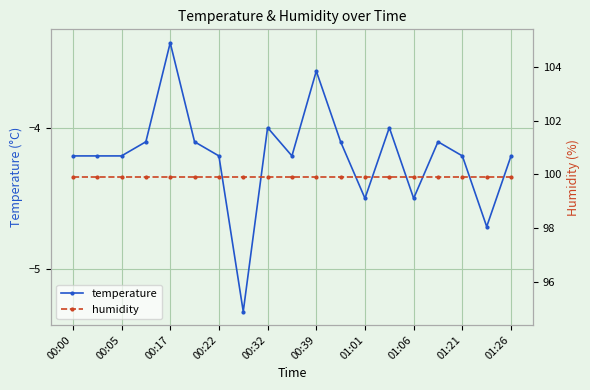

At which label does temperature reach its peak?

00:17